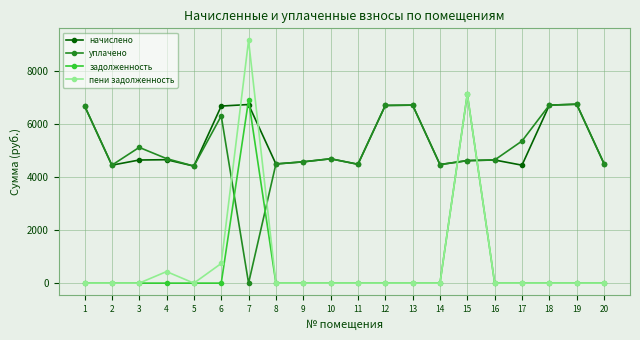

What is the value of the начислено point at the 16th from the left?

4654.1